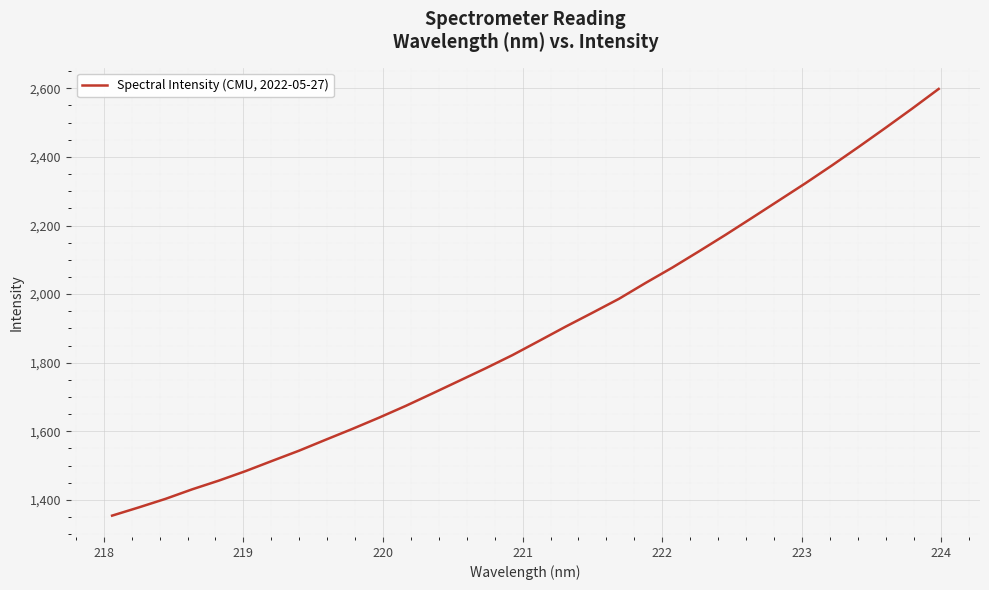

Reading right to left, list all the values displayed in this chart.

2598.2	2540.5	2484.4	2429.4	2375.5	2323.3	2272.9	2222.7	2172.9	2124.6	2077.2	2032.6	1986.3	1945.4	1905.2	1863.4	1822.0	1783.7	1746.9	1710.2	1674.0	1639.7	1606.9	1575.3	1543.4	1513.9	1484.0	1456.3	1430.9	1403.1	1378.1	1354.2